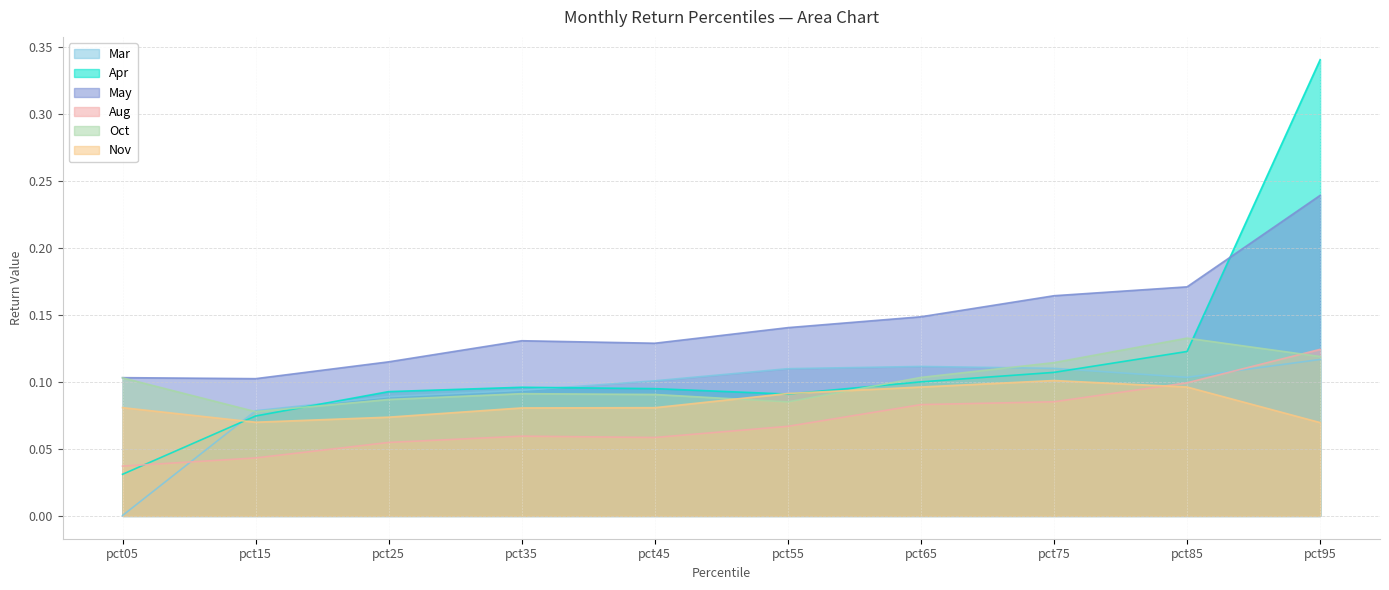

In Nov, how many points are lower than both neighbors (excluding endpoints)?

1